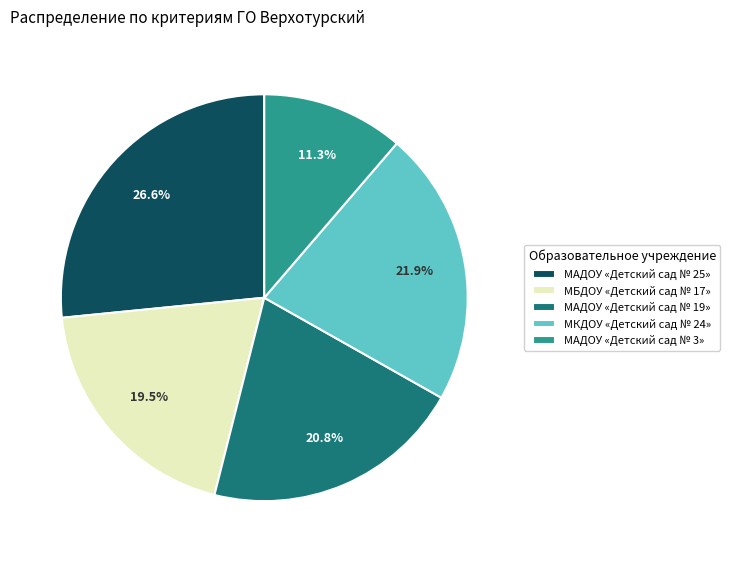

Rank the categories by value from highest to lowest.

МАДОУ «Детский сад № 25», МКДОУ «Детский сад № 24», МАДОУ «Детский сад № 19», МБДОУ «Детский сад № 17», МАДОУ «Детский сад № 3»